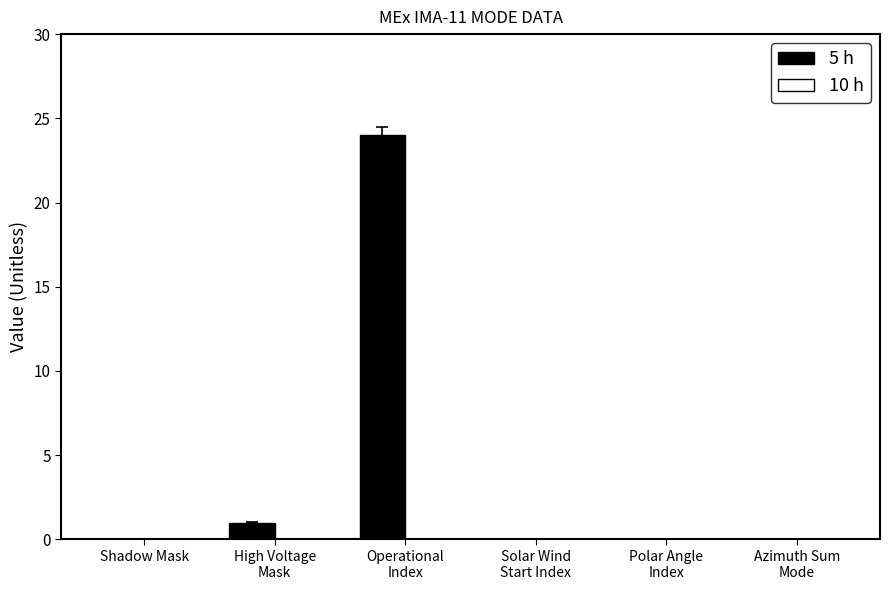

The chart shows a value of -10 at Shadow Mask. True or false?

False